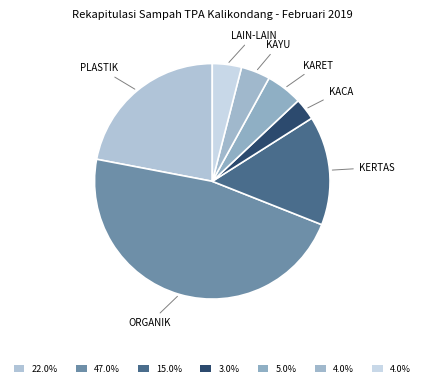

Which slice is the largest?

ORGANIK